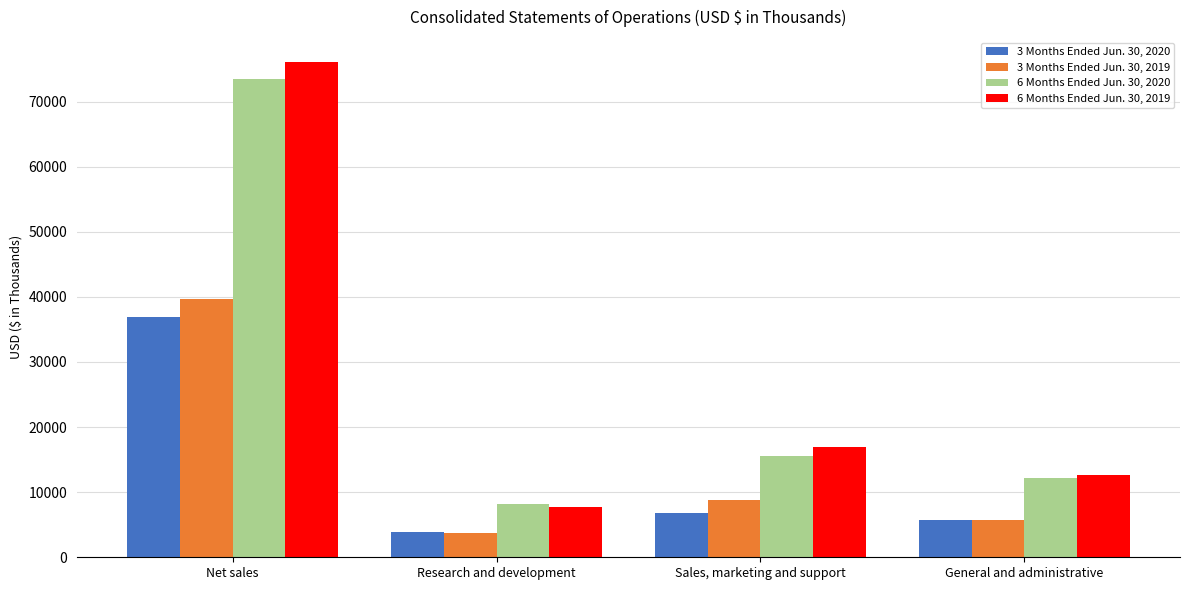

What is the minimum value shown in the chart?

3798